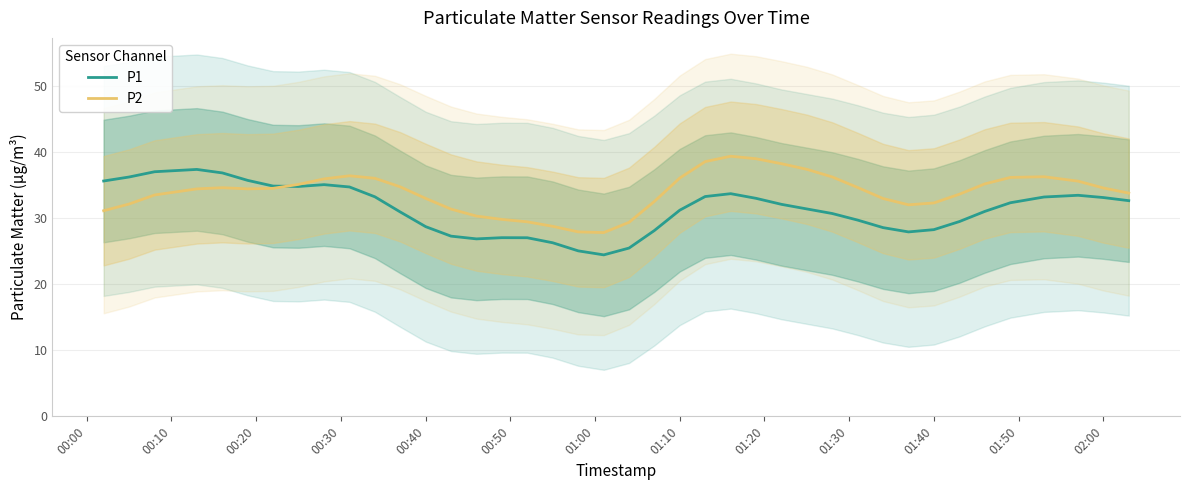

Which series has the widest spread of values?

P1